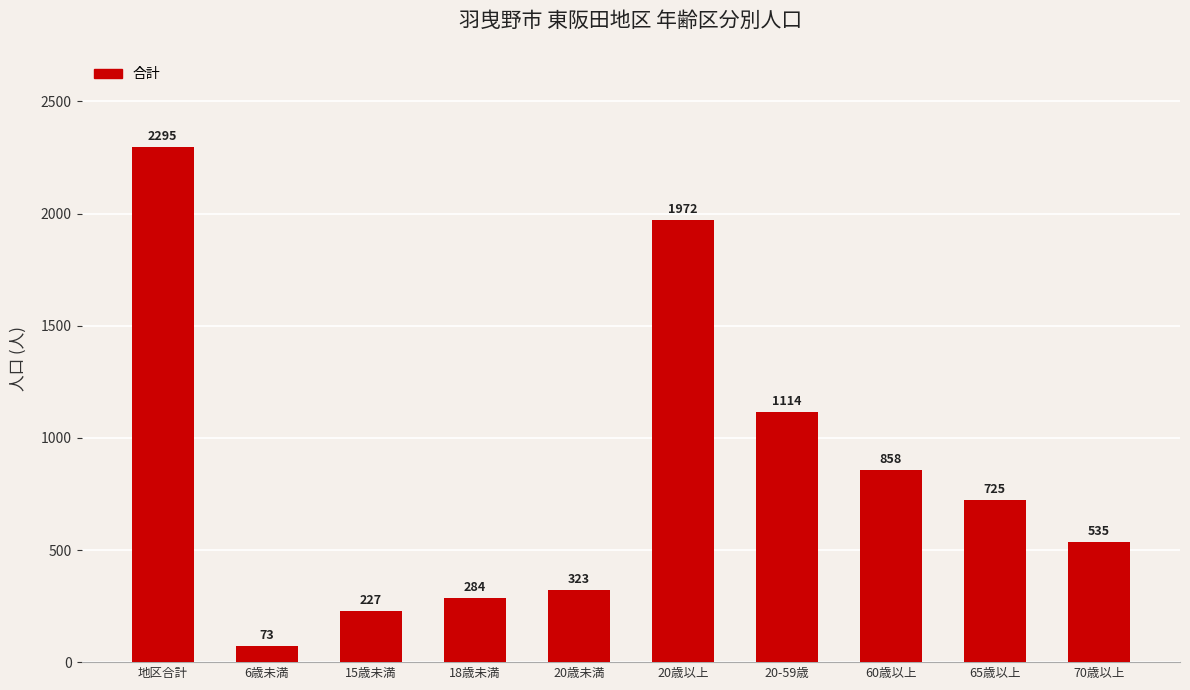

What is the ratio of the value at 70歳以上 to the value at 60歳以上?

0.6